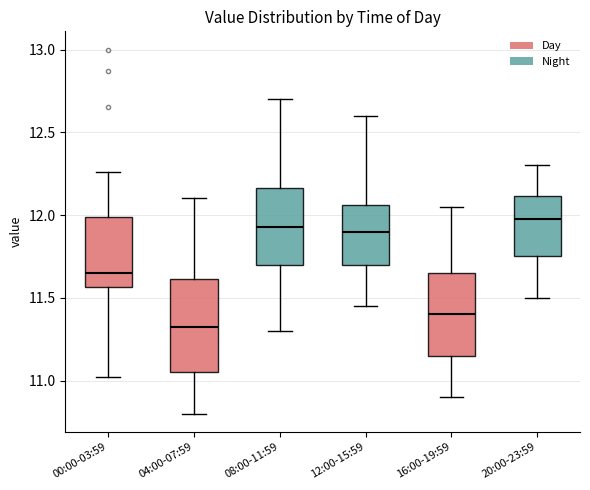

Reading left to right, transcribe this box plot: for each box, give where its median line is, the range the box spans, and where its two whiskers end, as read against the y-axis. The values are not printed on the chart, so give them approximately, as read against the axis.

00:00-03:59: median 11.65, box 11.55 to 12.00, whiskers 11.00 to 12.25
04:00-07:59: median 11.35, box 11.05 to 11.60, whiskers 10.80 to 12.10
08:00-11:59: median 11.95, box 11.70 to 12.15, whiskers 11.30 to 12.70
12:00-15:59: median 11.90, box 11.70 to 12.05, whiskers 11.45 to 12.60
16:00-19:59: median 11.40, box 11.15 to 11.65, whiskers 10.90 to 12.05
20:00-23:59: median 12.00, box 11.75 to 12.10, whiskers 11.50 to 12.30